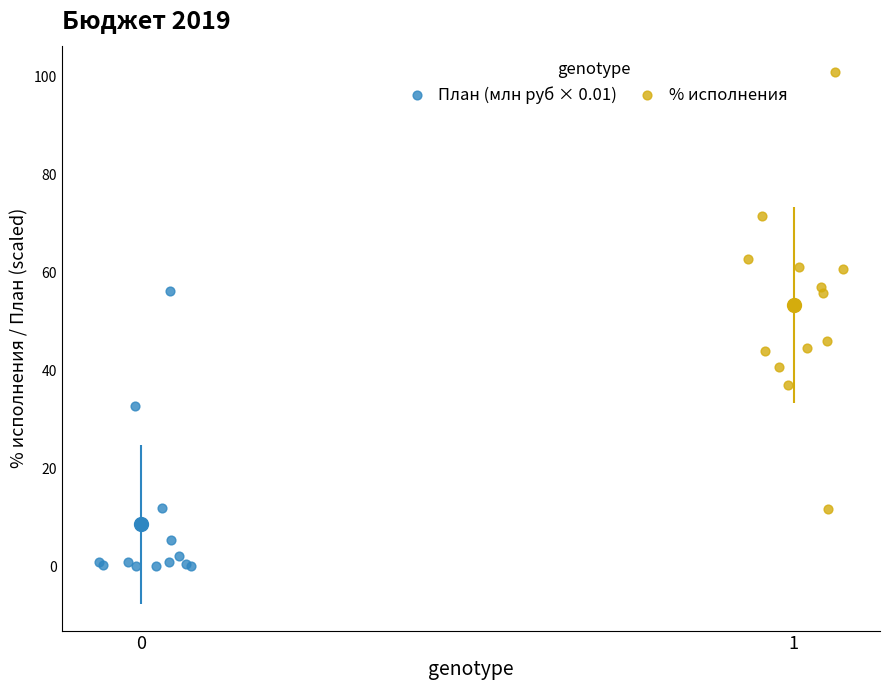

What are all the series names shown in the legend?

План (млн руб × 0.01), % исполнения